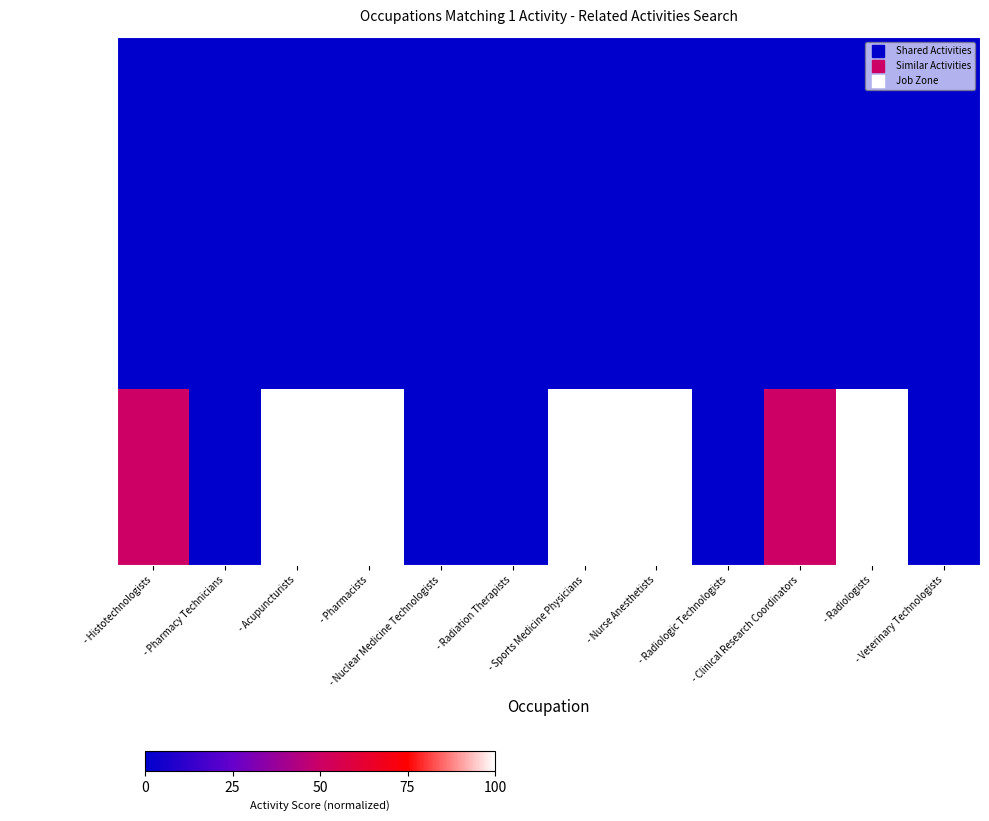

Reading right to left, extract all data points from this chart.

Shared Activities: - Veterinary Technologists=0.0	- Radiologists=0.0	- Clinical Research Coordinators=0.0	- Radiologic Technologists=0.0	- Nurse Anesthetists=0.0	- Sports Medicine Physicians=0.0	- Radiation Therapists=0.0	- Nuclear Medicine Technologists=0.0	- Pharmacists=0.0	- Acupuncturists=0.0	- Pharmacy Technicians=0.0	- Histotechnologists=0.0
Similar Activities: - Veterinary Technologists=0.0	- Radiologists=0.0	- Clinical Research Coordinators=0.0	- Radiologic Technologists=0.0	- Nurse Anesthetists=0.0	- Sports Medicine Physicians=0.0	- Radiation Therapists=0.0	- Nuclear Medicine Technologists=0.0	- Pharmacists=0.0	- Acupuncturists=0.0	- Pharmacy Technicians=0.0	- Histotechnologists=0.0
Job Zone: - Veterinary Technologists=0.0	- Radiologists=1.0	- Clinical Research Coordinators=0.5	- Radiologic Technologists=0.0	- Nurse Anesthetists=1.0	- Sports Medicine Physicians=1.0	- Radiation Therapists=0.0	- Nuclear Medicine Technologists=0.0	- Pharmacists=1.0	- Acupuncturists=1.0	- Pharmacy Technicians=0.0	- Histotechnologists=0.5